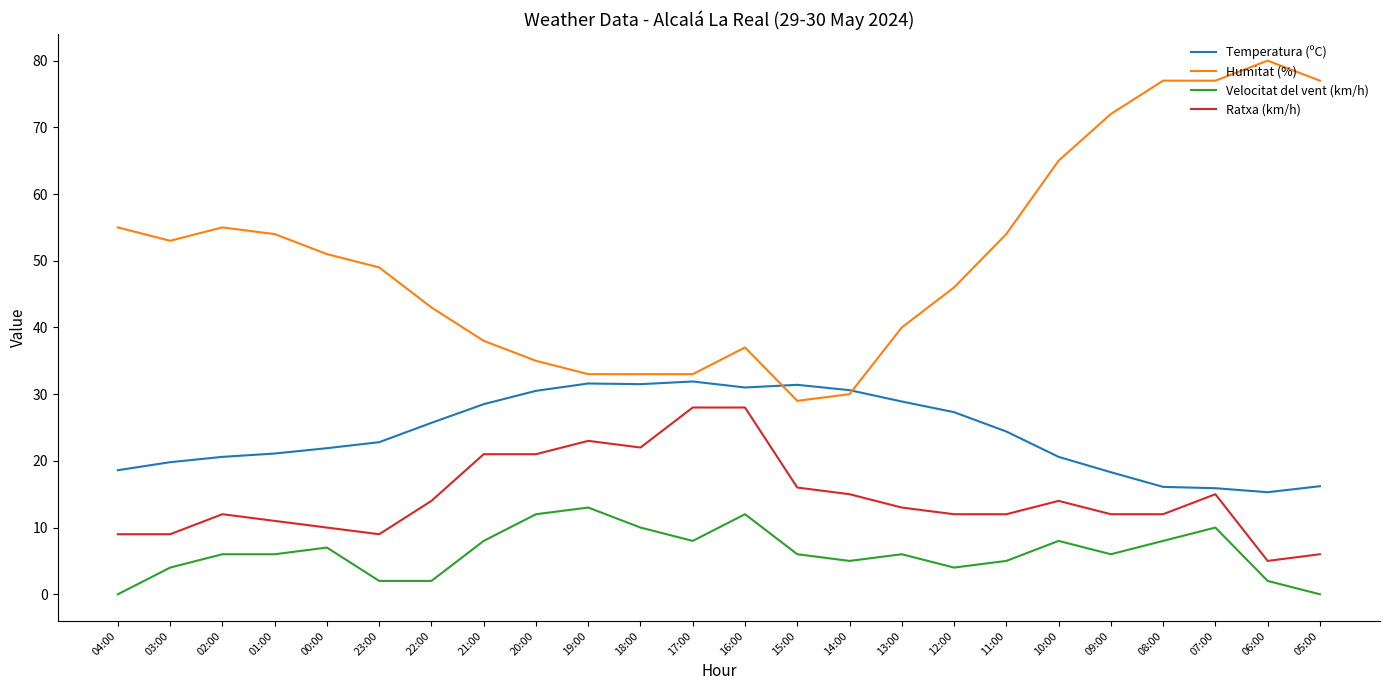

True or false: Ratxa (km/h) and Humitat (%) cross at least once.

False